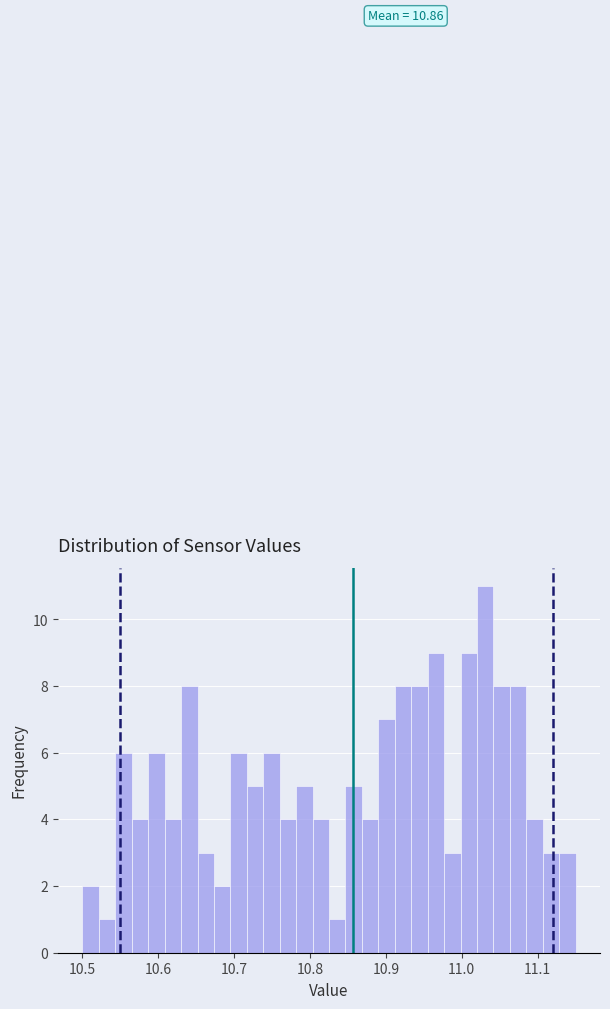

Read against the x-axis, roughly where is the centre of the tallest bar?

11.03